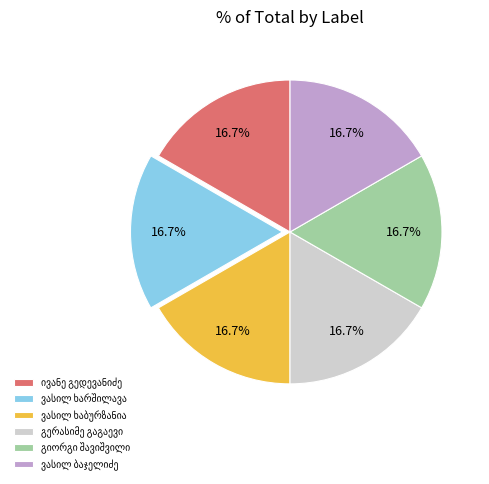

Is there any slice that represents more than half of the pie?

No